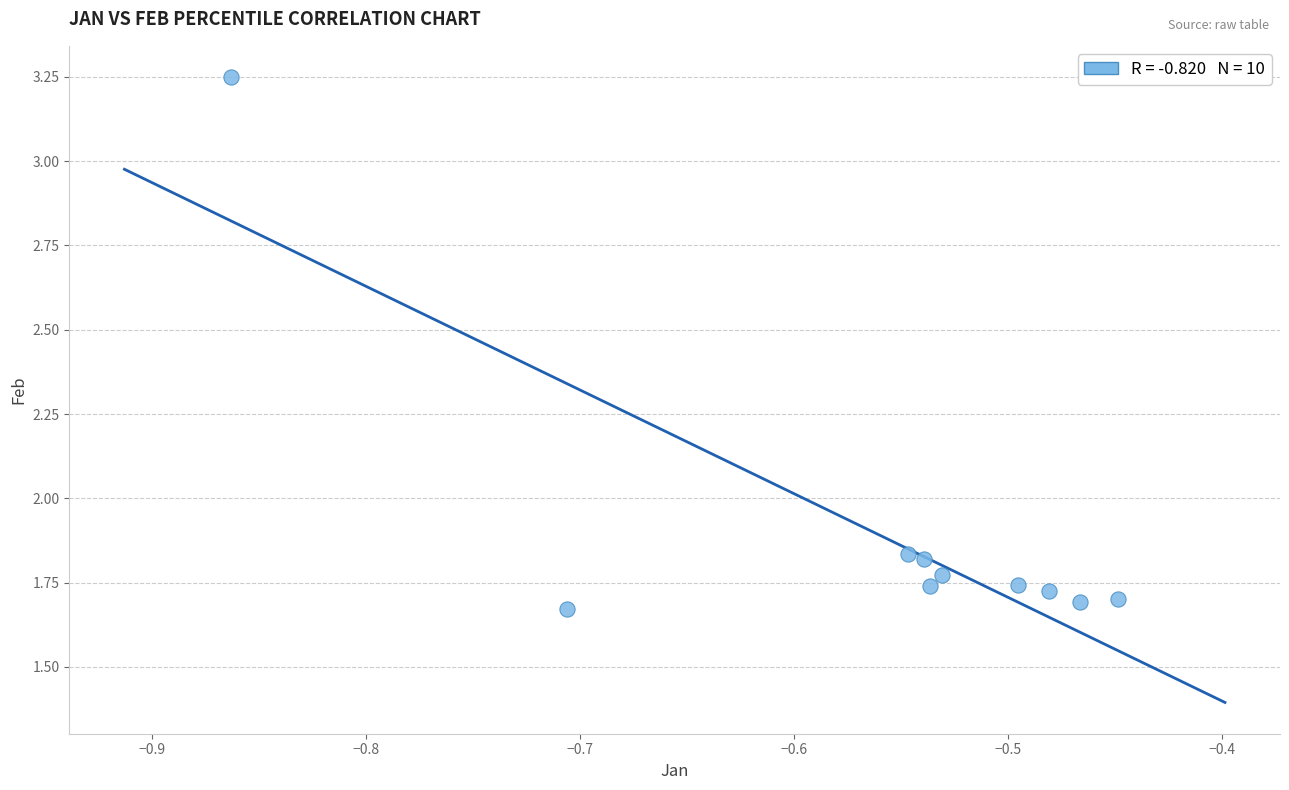

What is the average Y value?

1.9